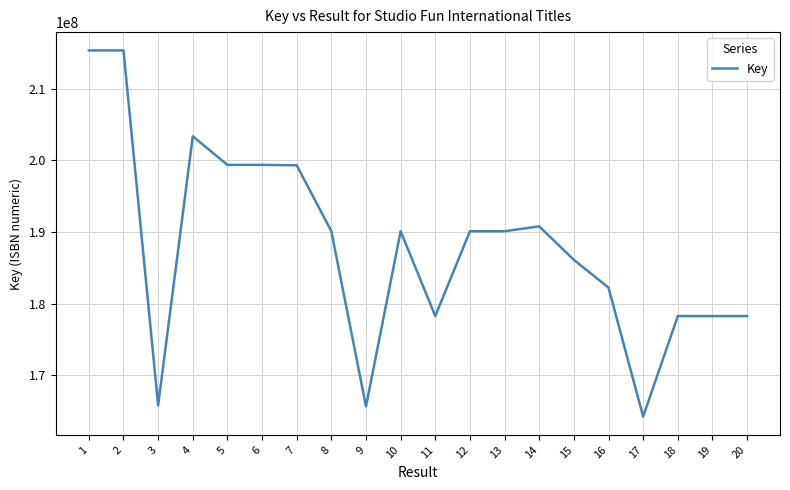

The chart shows a value of 199365316 at 6. True or false?

True